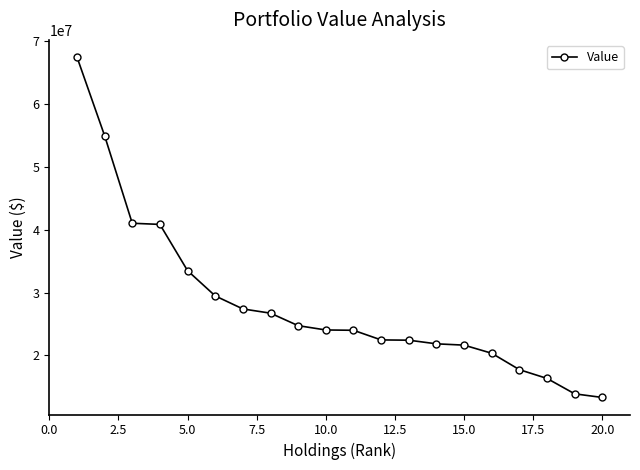

What is the difference between the maximum and minimum values?

54127000